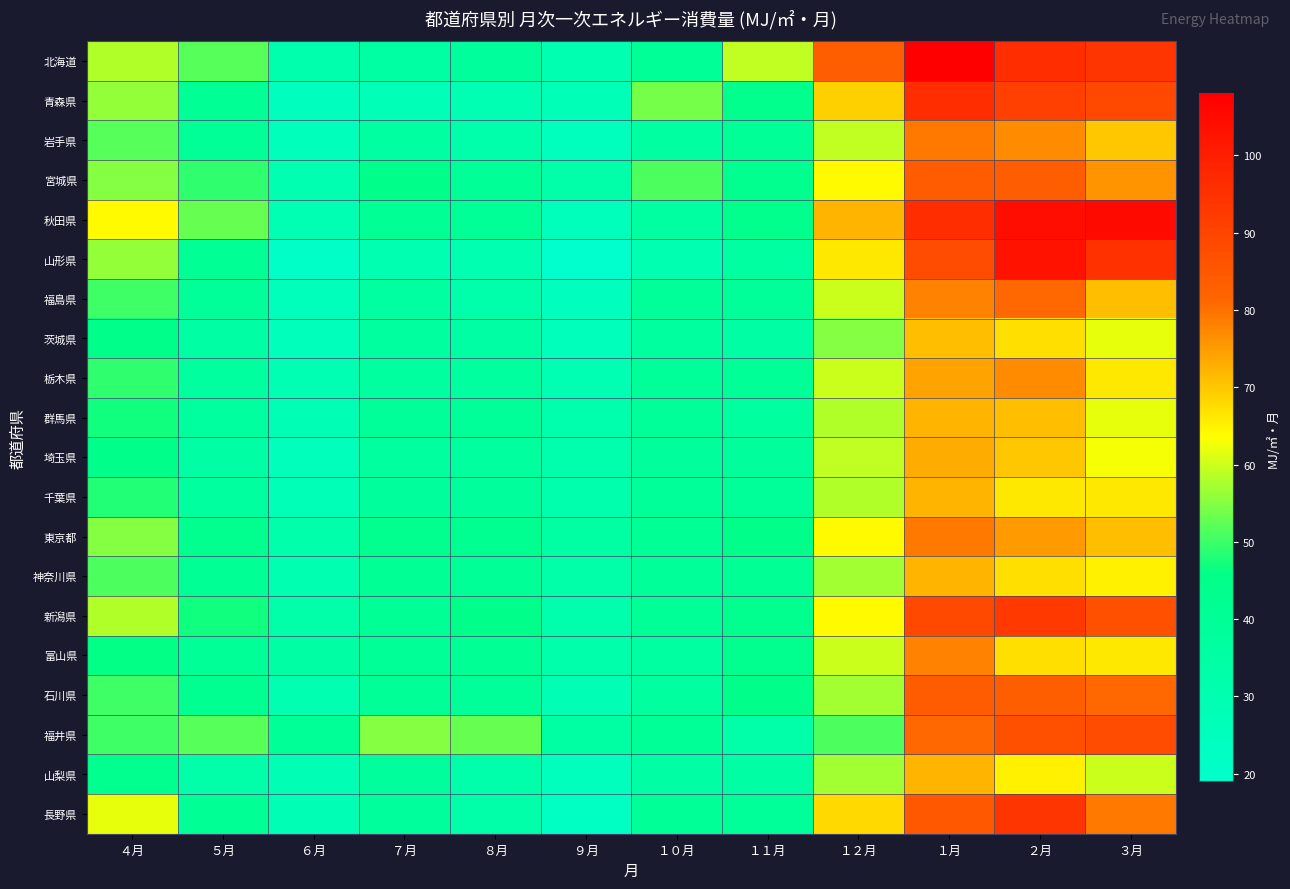

Which has a higher value, １０月 or ２月?

２月